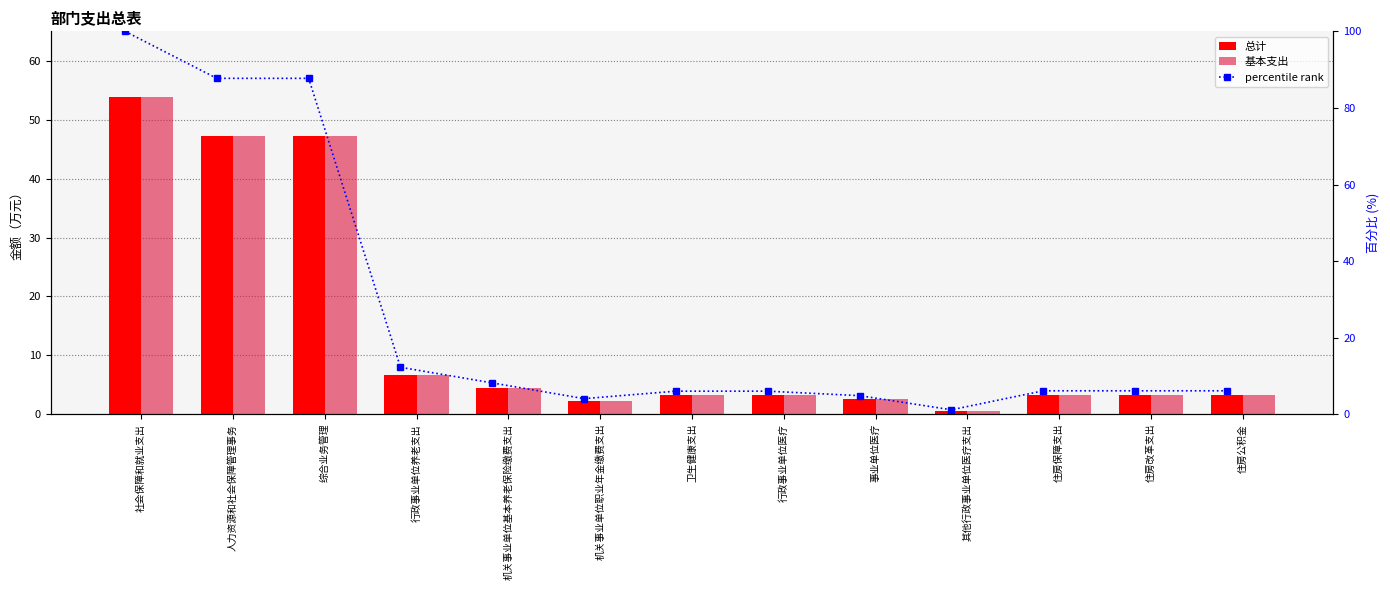

At how many categories does at least one series exceed 43?

3